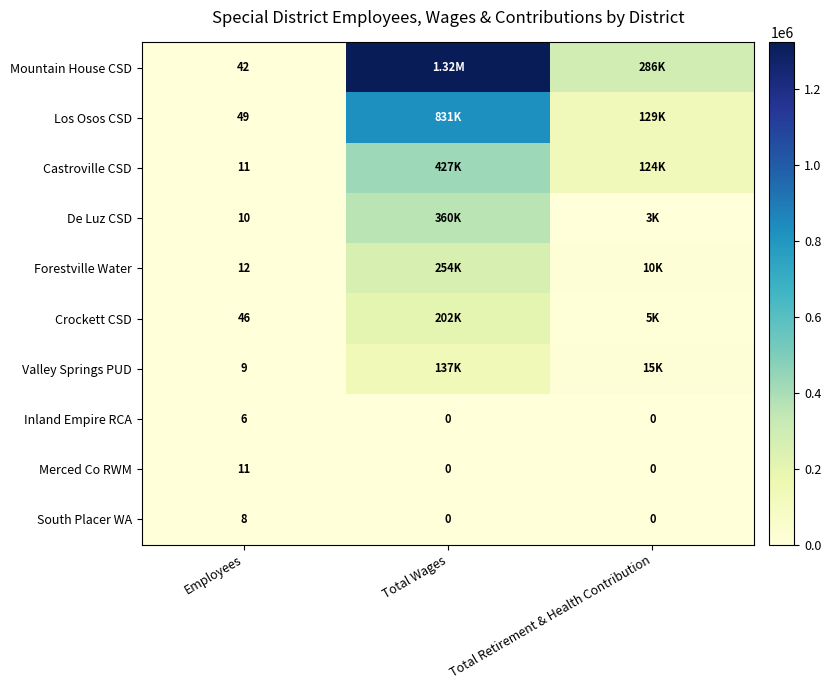

Between Total Wages and Employees, which is larger?

Total Wages